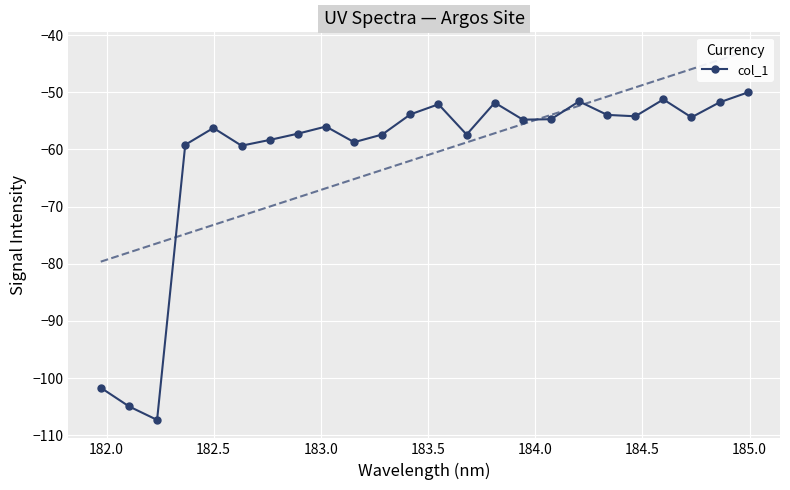

How many data points are above -54?

8